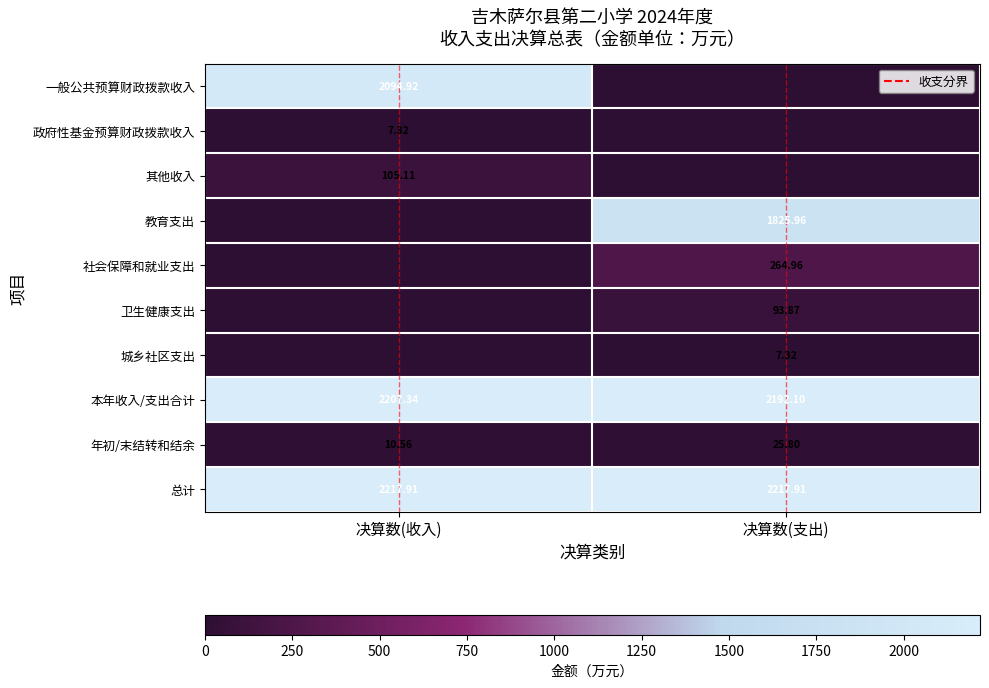

What is the difference between the 卫生健康支出 values at 决算数(收入) and 决算数(支出)?

93.9